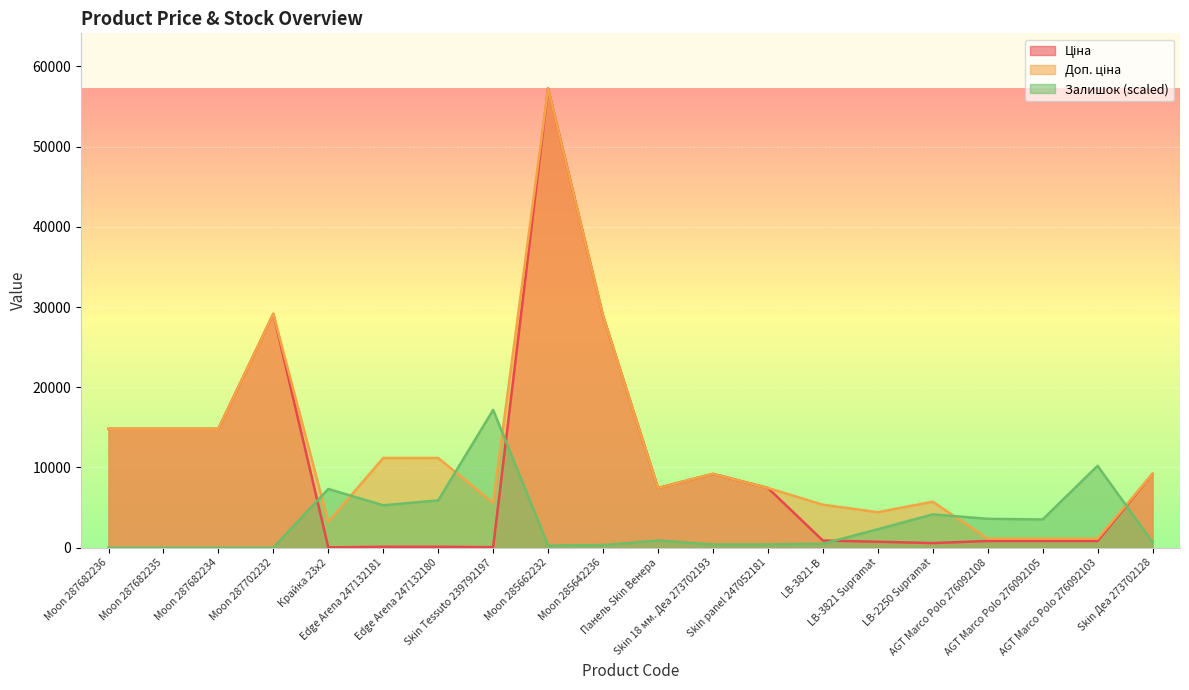

How many interior local peaks does the Доп. ціна series have?

4